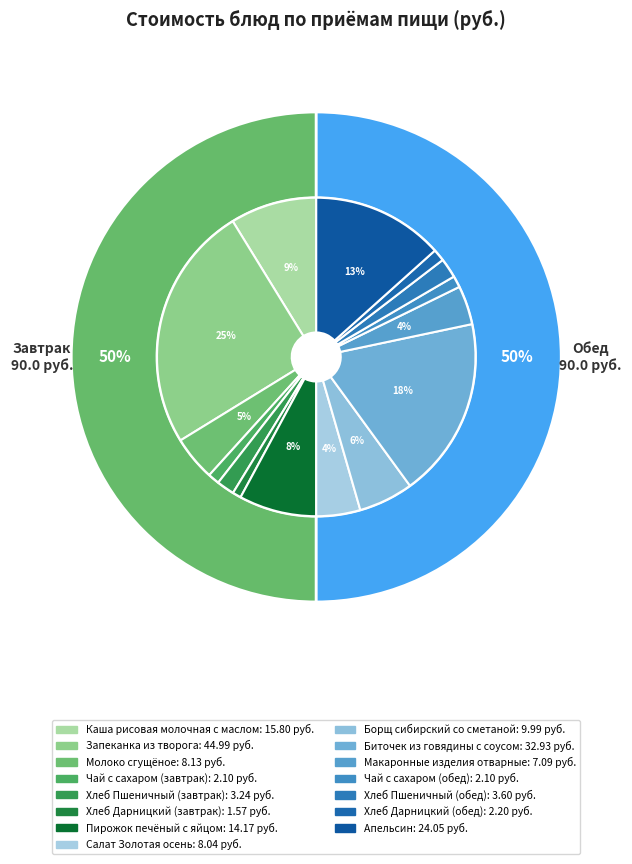

What percentage is the Чай с сахаром (завтрак) slice, to the nearest percent?

1%